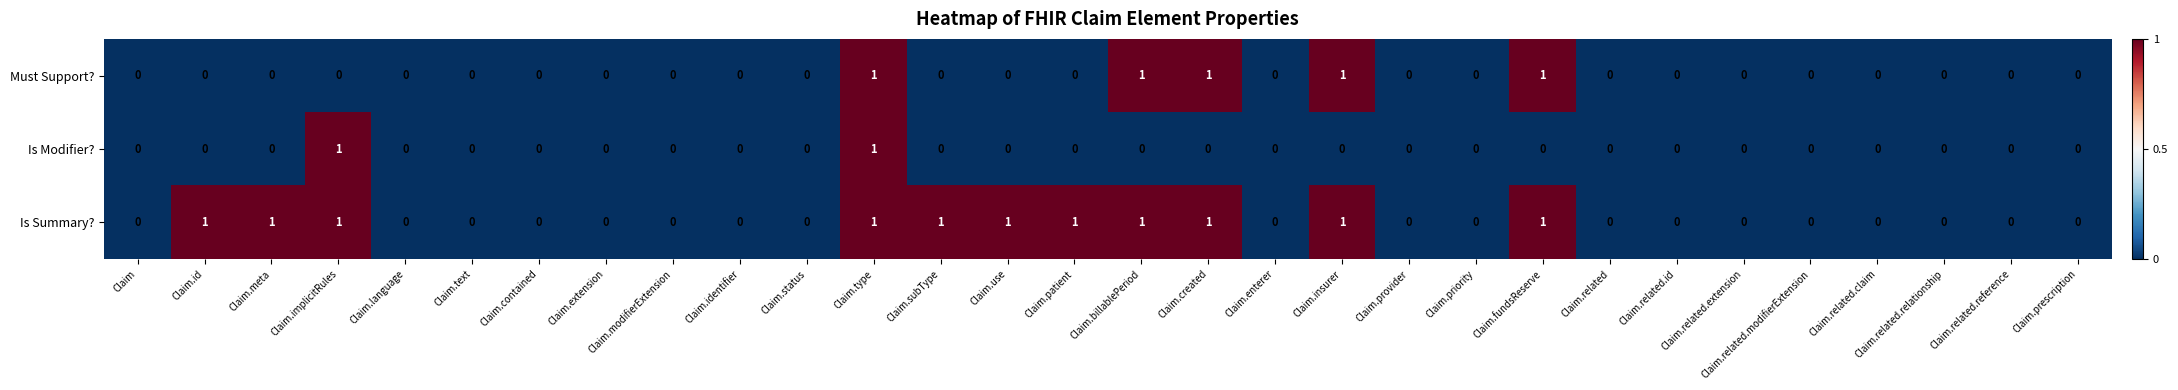

Between Claim.text and Claim.patient, which series saw the biggest shift?

Is Summary?